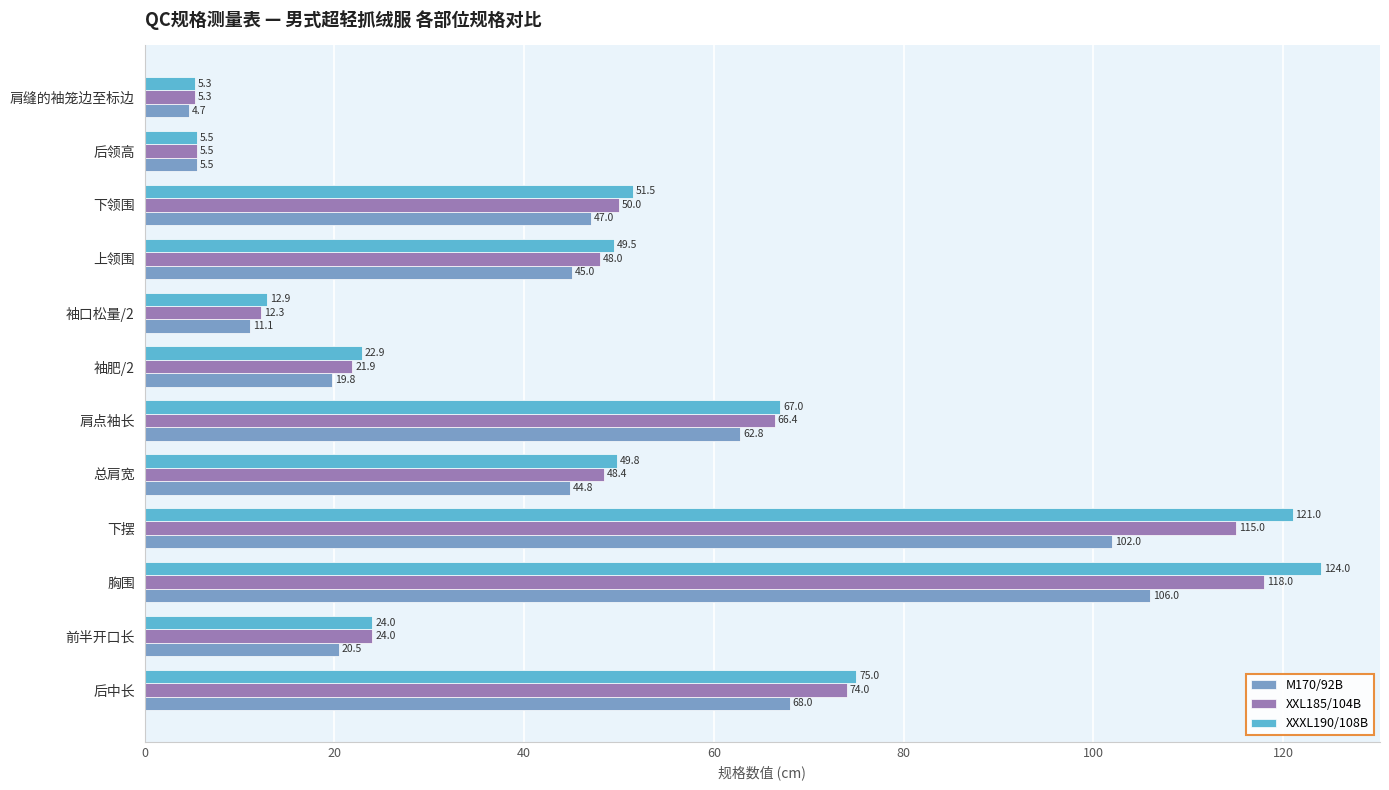

What are all the series names shown in the legend?

M170/92B, XXL185/104B, XXXL190/108B